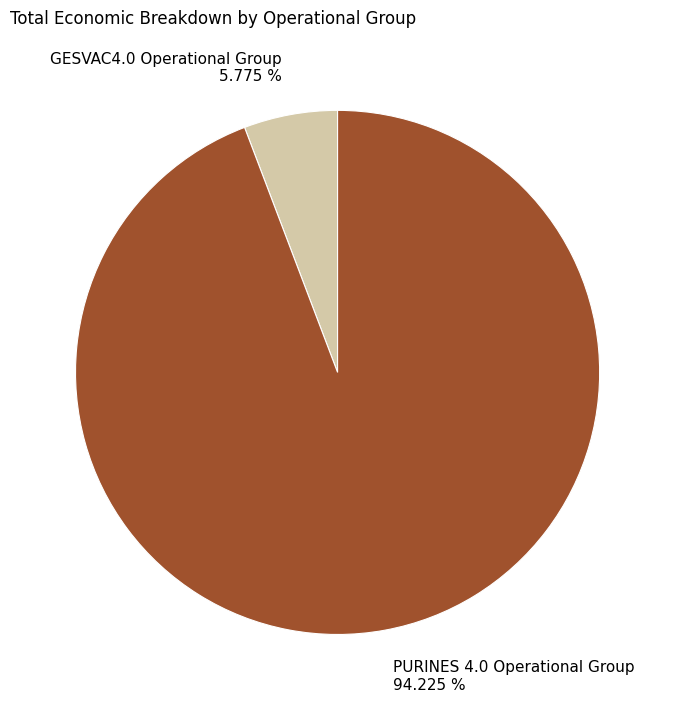

Does GESVAC4.0 Operational Group account for over 50% of the chart?

No